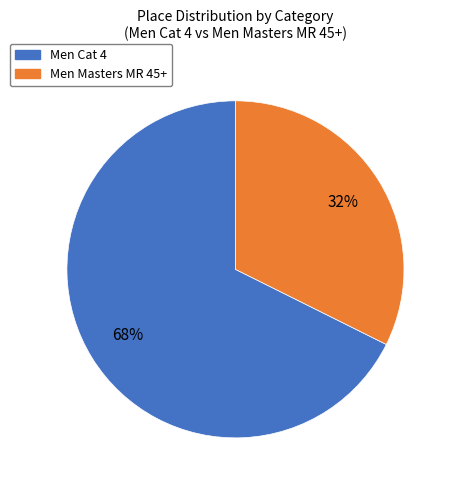

To the nearest percent, what is the combined percentage of Men Cat 4 and Men Masters MR 45+?

100%